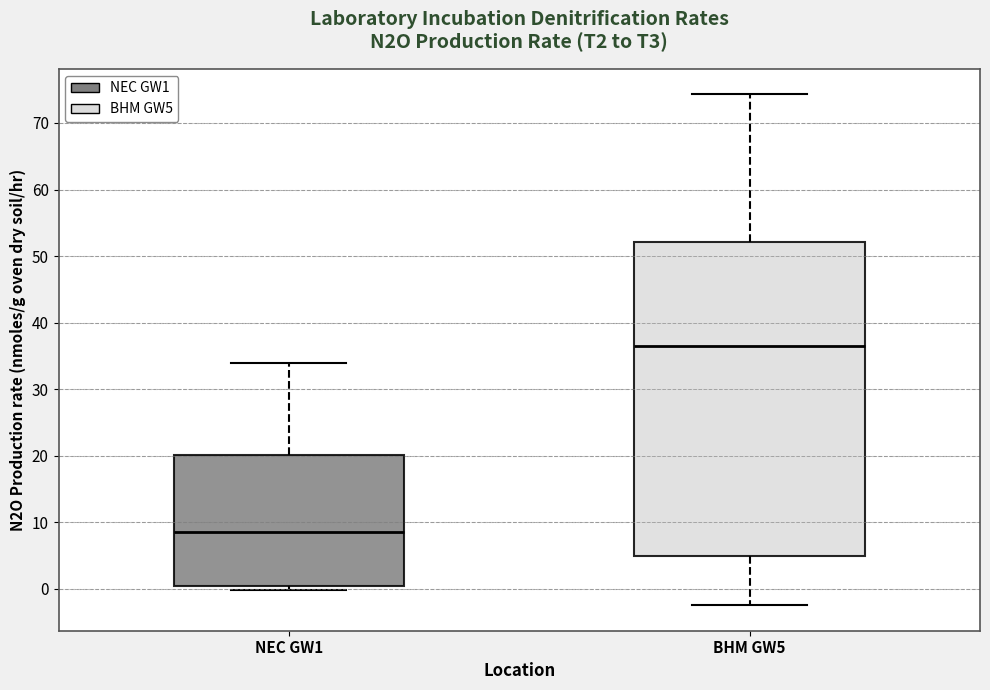

Which box has the highest median line?

BHM GW5